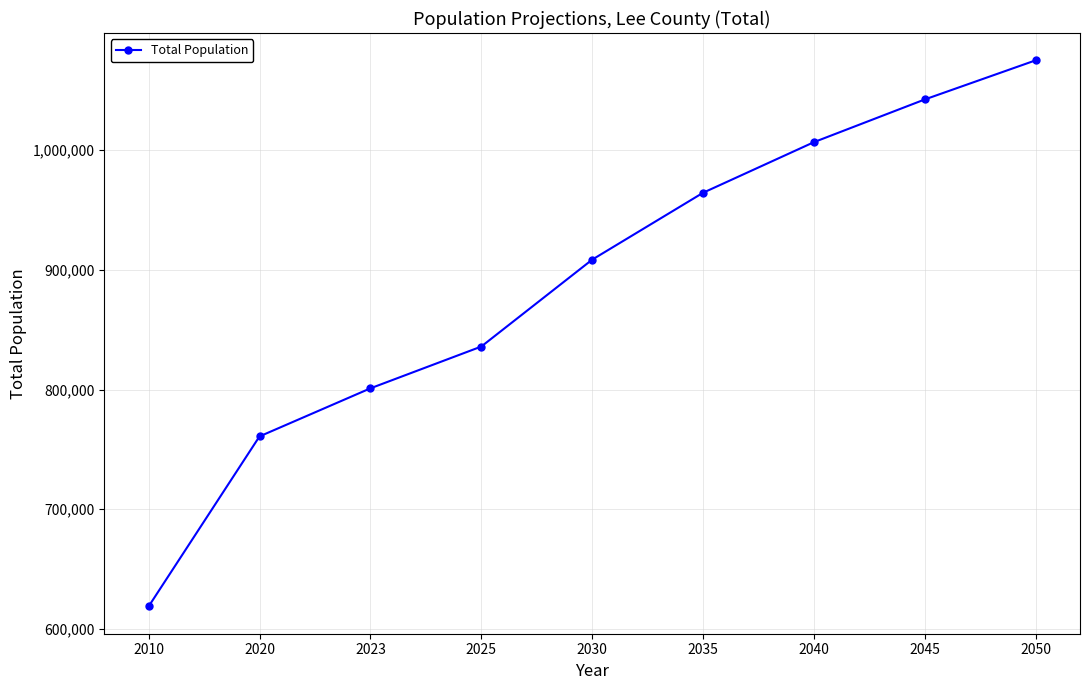

What is the ratio of the value at 2030 to the value at 2040?

0.9